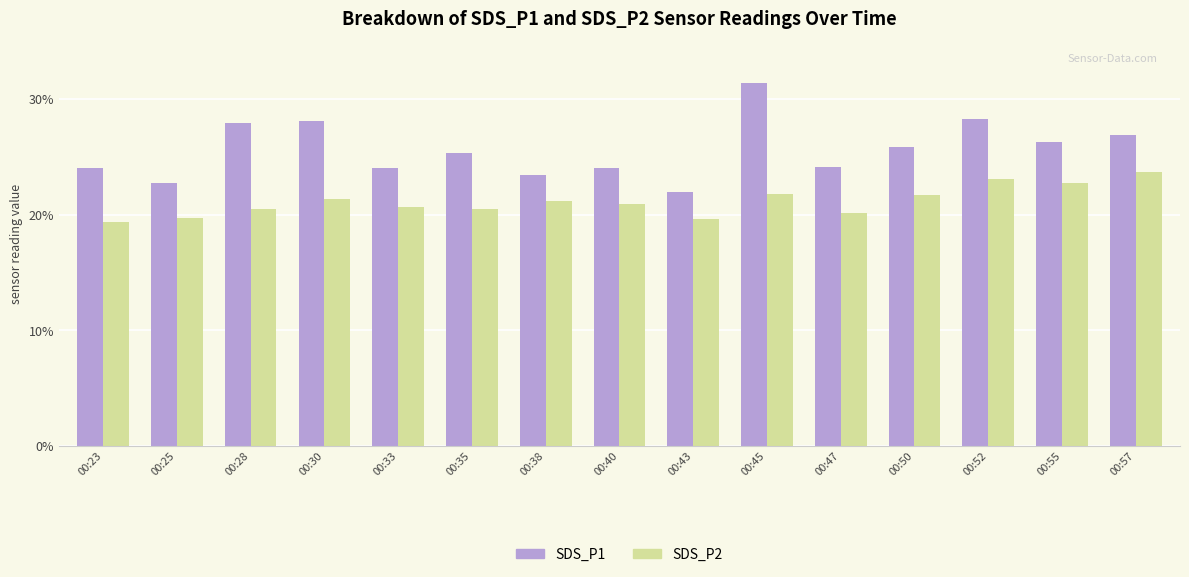

What is the greatest value displayed?

31.4